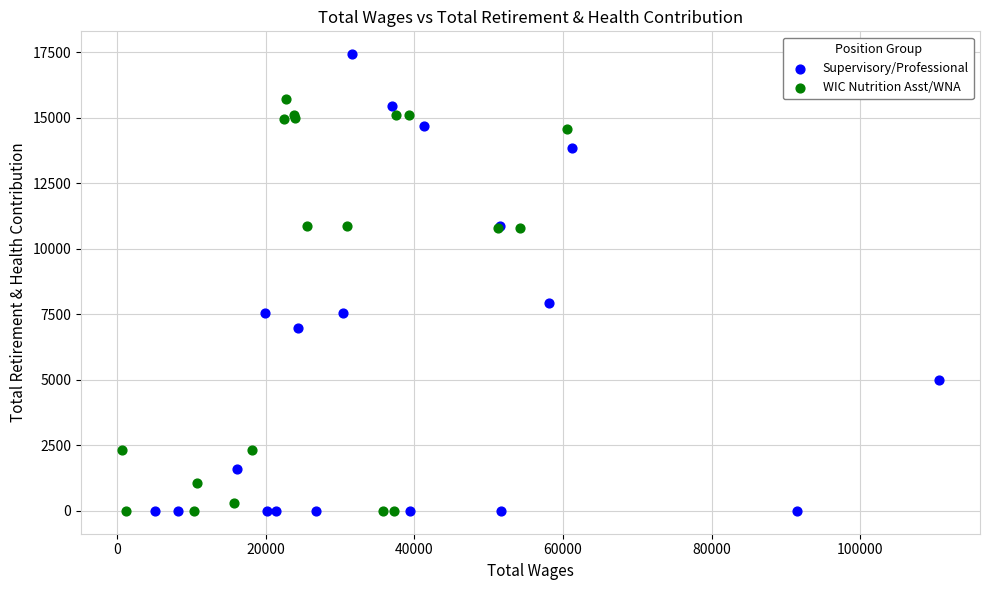

Which series contains the highest Y value?

Supervisory/Professional